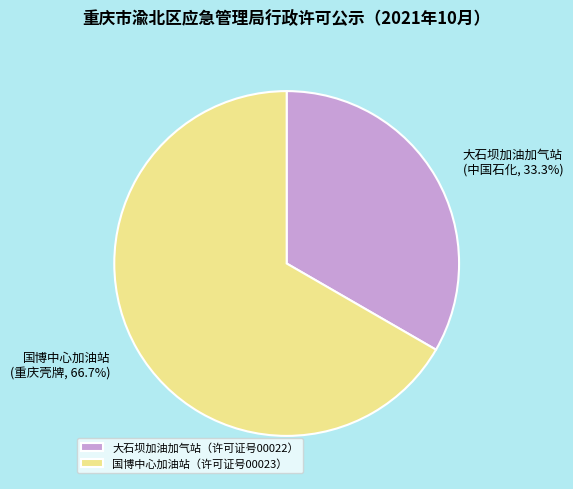

How many segments does this pie chart have?

2